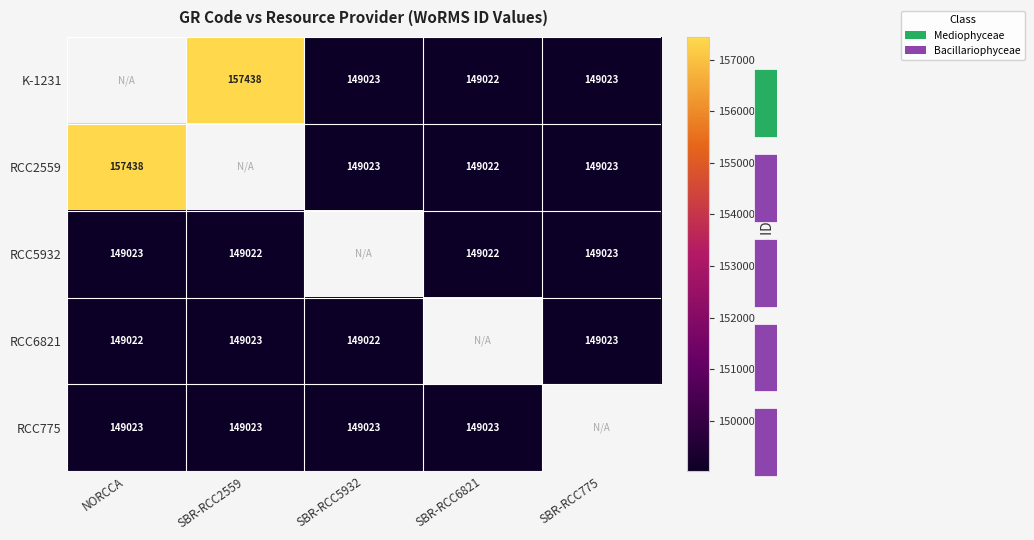

How many values in K-1231 are above zero?

4